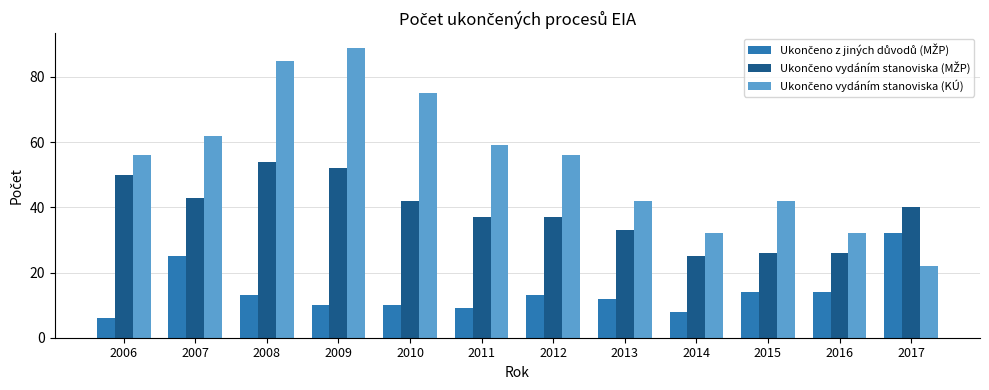

What is the total value across all series at 2009?

151